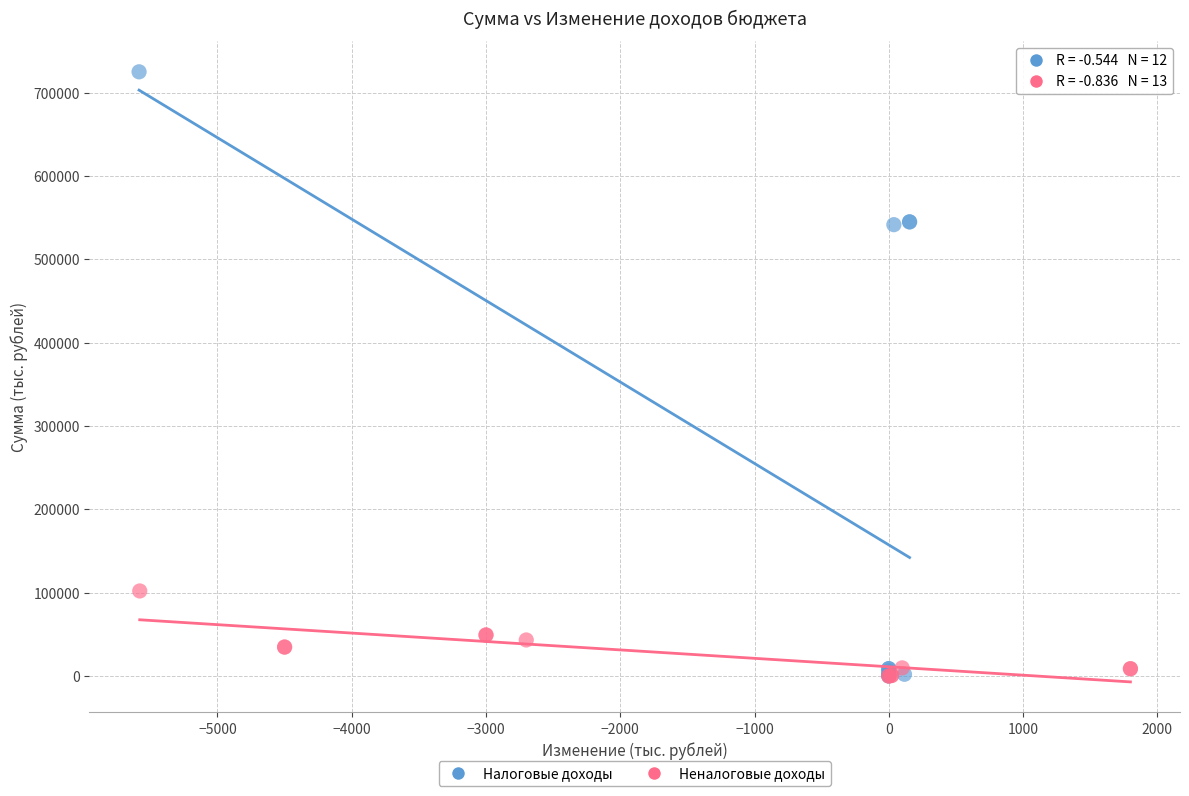

Which series contains the highest Y value?

Налоговые доходы